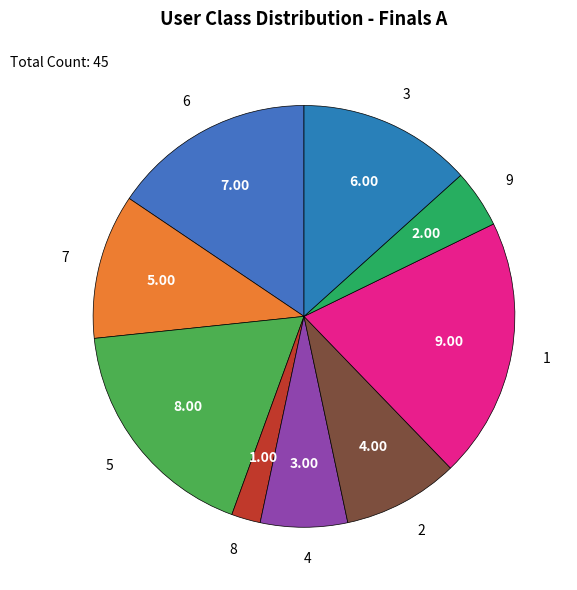

Is the sum of 2 and 3 greater than half?

No